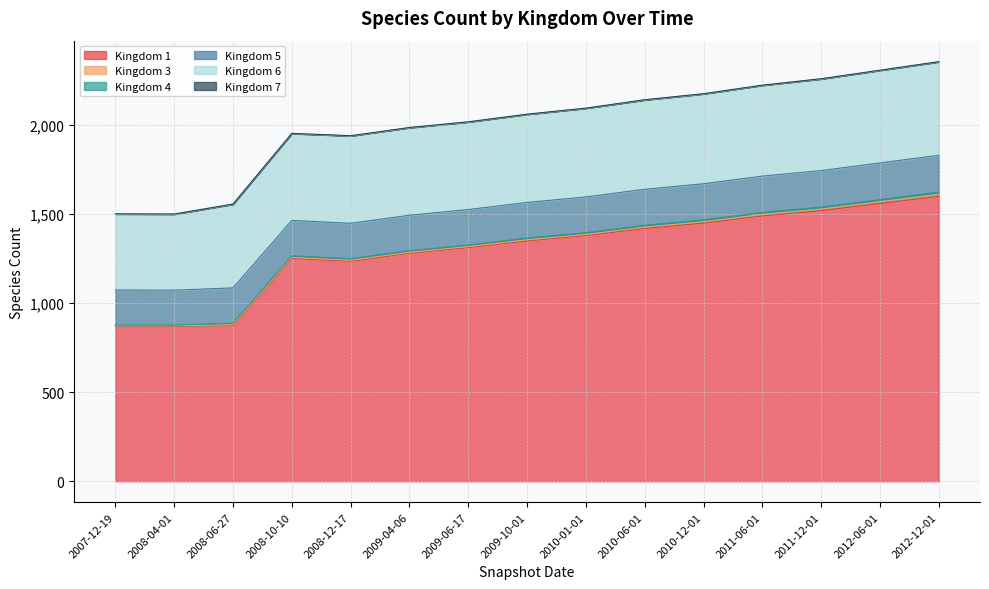

Where does the 1 series first go above 1350?

2010-01-01